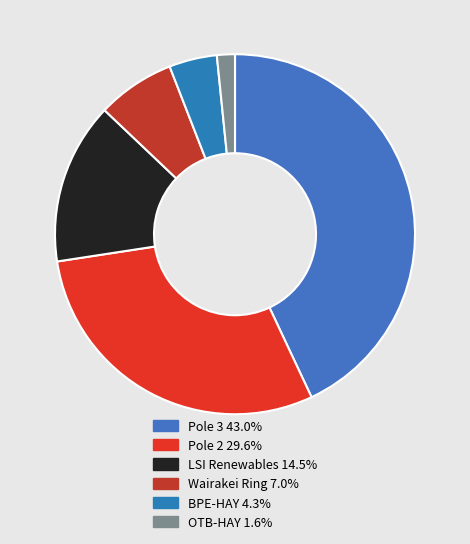

What is the smallest slice in the pie chart?

OTB-HAY